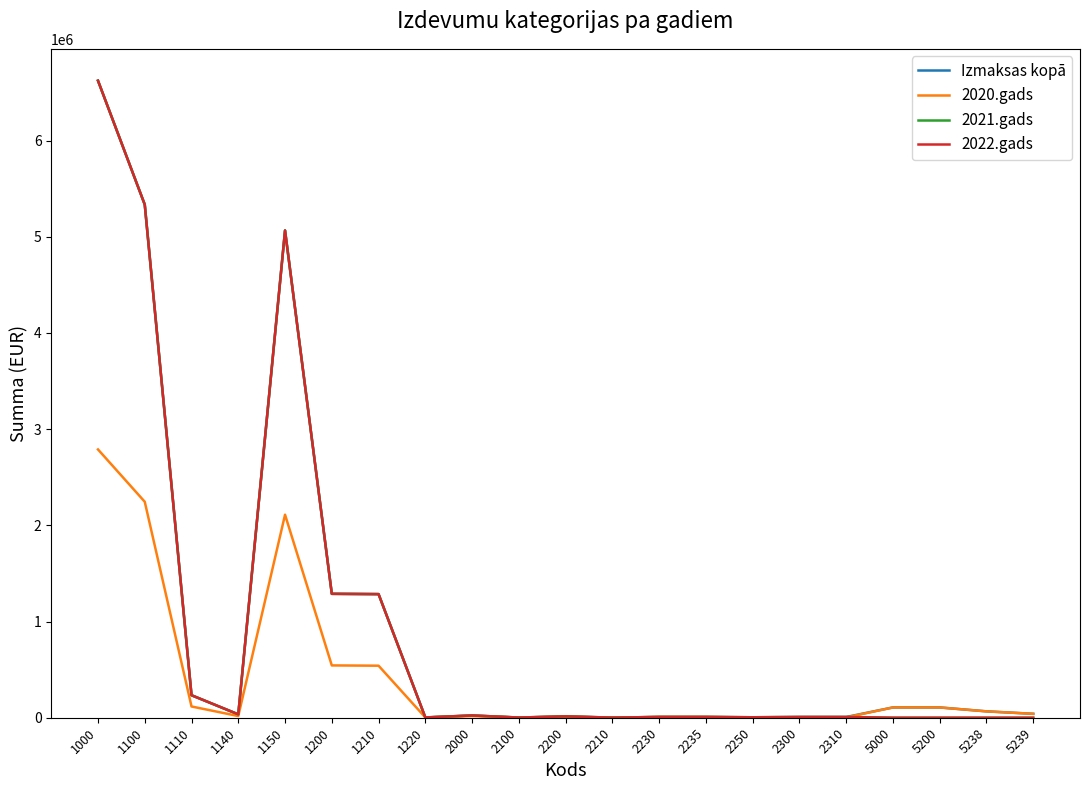

True or false: 2020.gads has a value of 6665.6 at 2200.

False